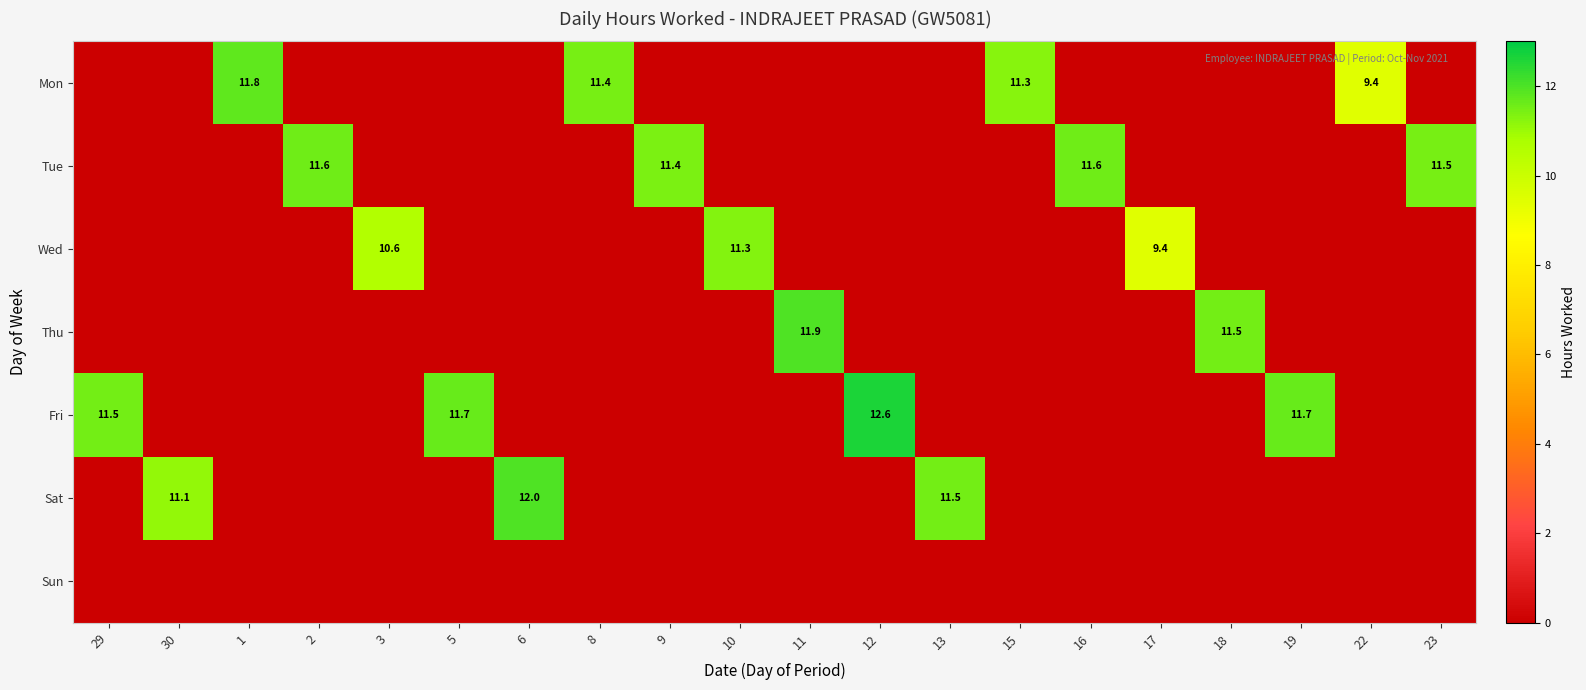

Is the value of Mon at 22 greater than the value of Tue at 2?

No